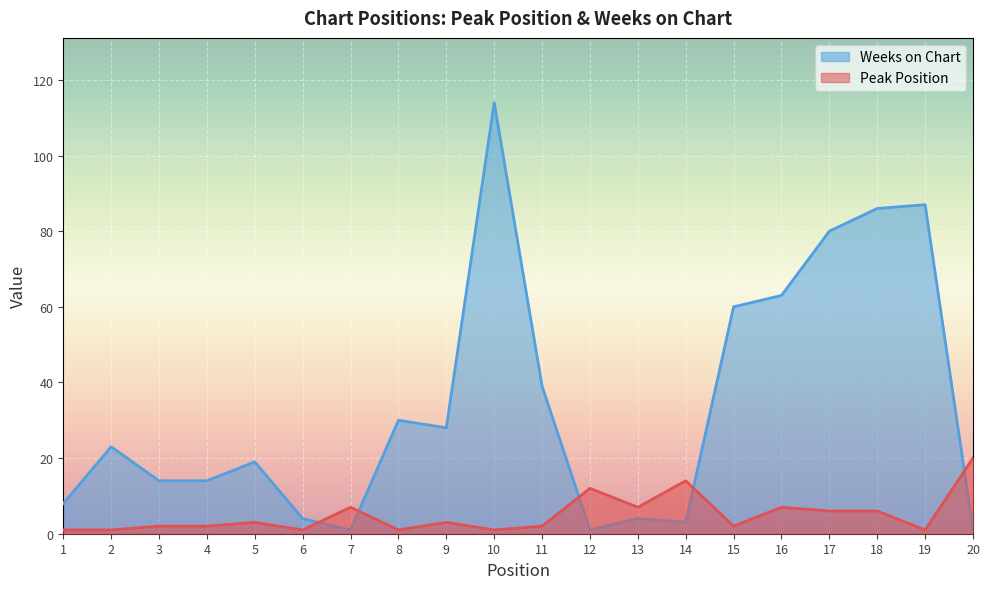

Where is Weeks on Chart nearest to the value 57?

15